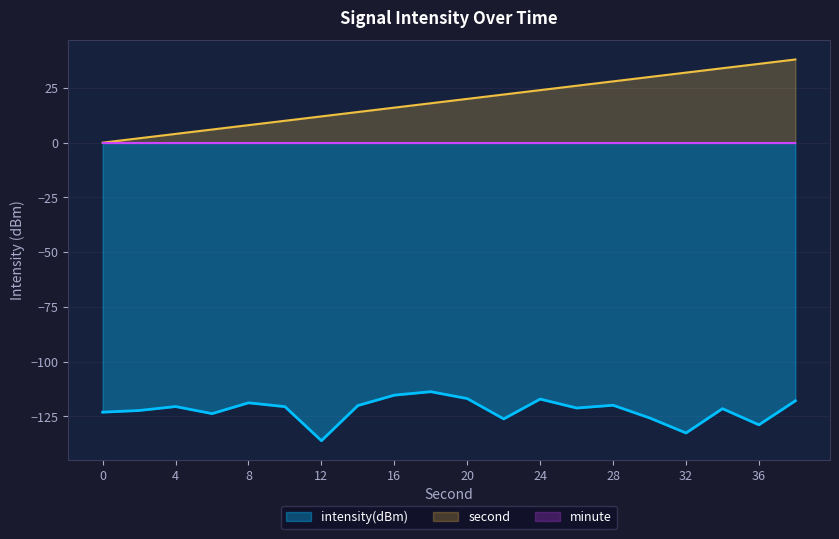

What is the smallest value displayed?

-136.2